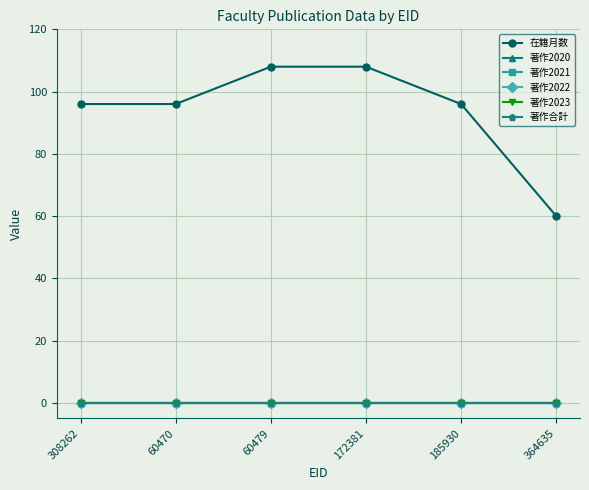

True or false: 著作2023 has more than 0 points higher than both neighbors.

False